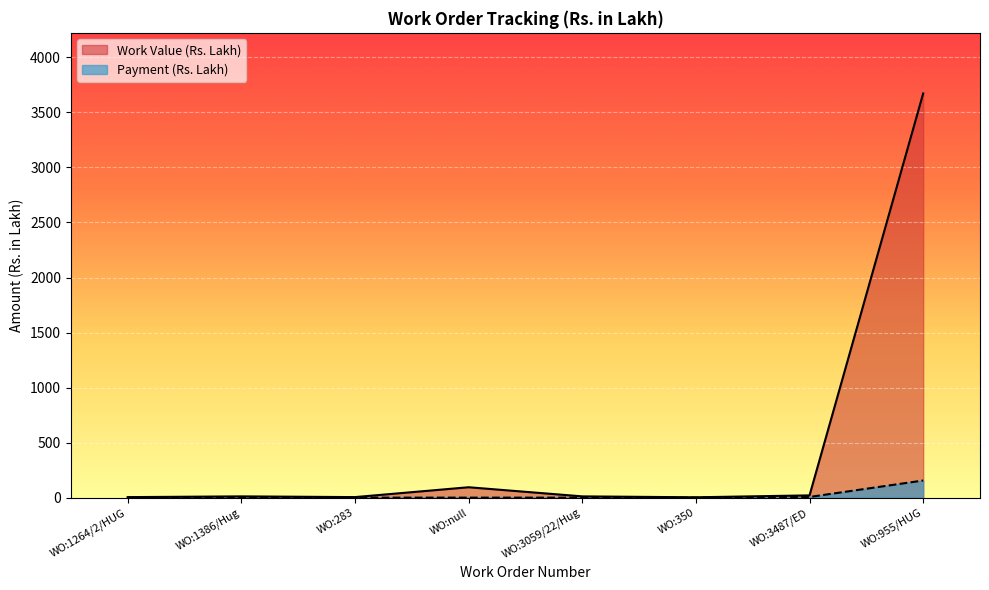

True or false: Work Value (Rs. Lakh) has a value of 2495.5 at WO:955/HUG.

False